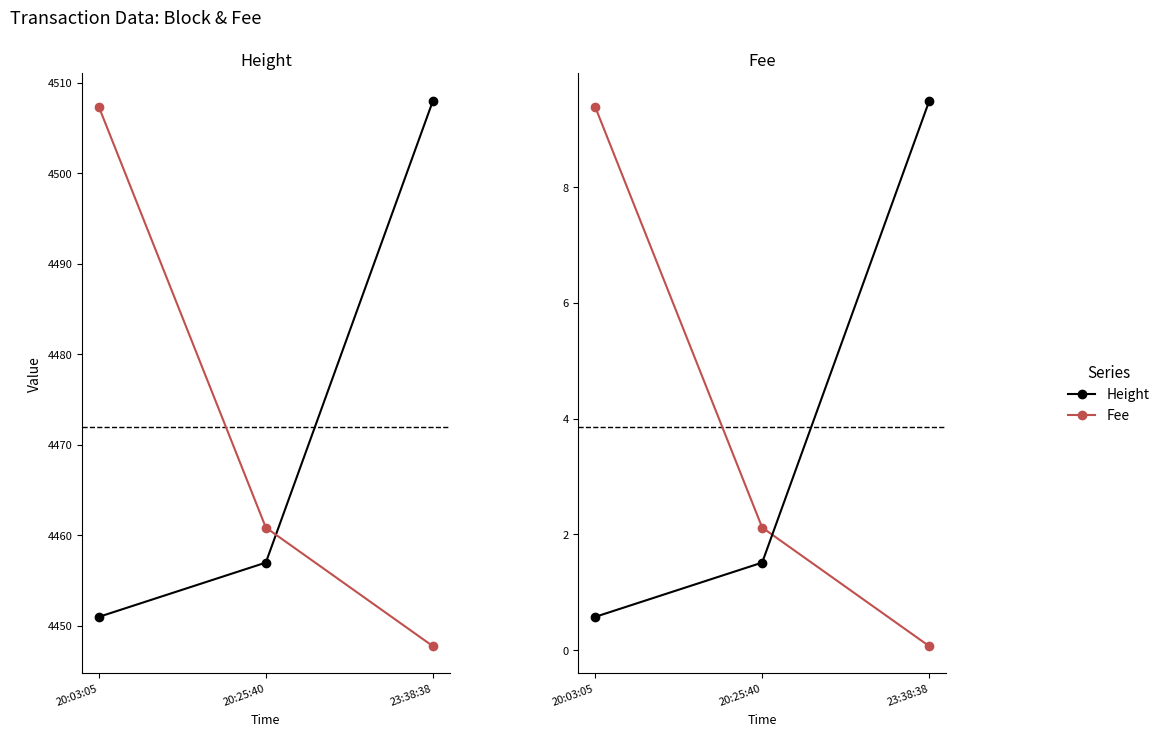

Which series has the largest range (max minus min)?

Fee